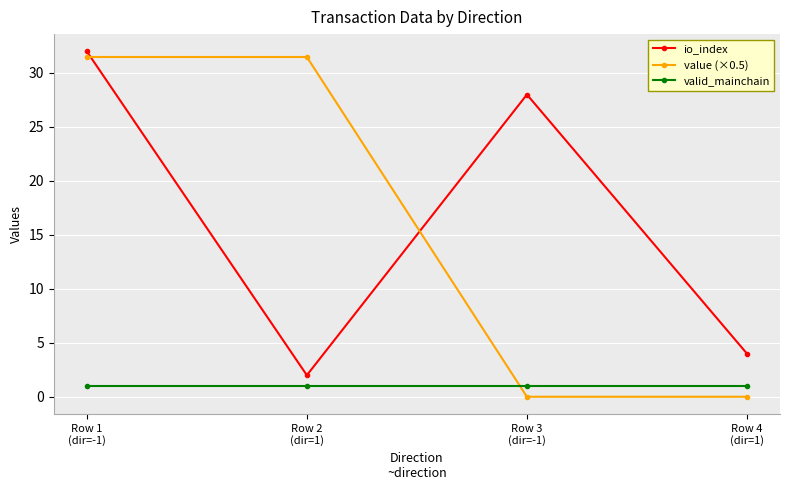

True or false: io_index has a value of 32.0 at Row 1
(dir=-1).

True